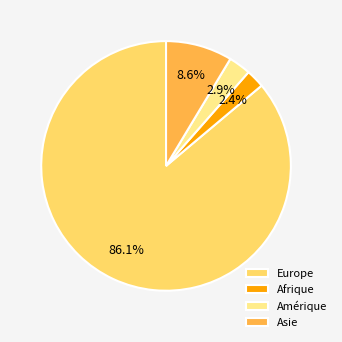

Is the sum of Asie and Amérique greater than half?

No